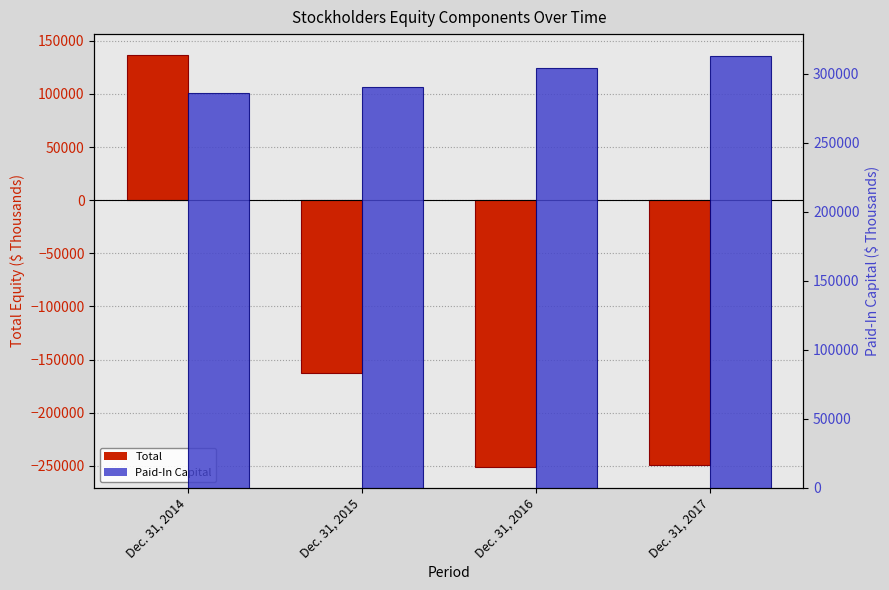

List the series in order of their peak value, highest first.

Paid-In Capital, Total